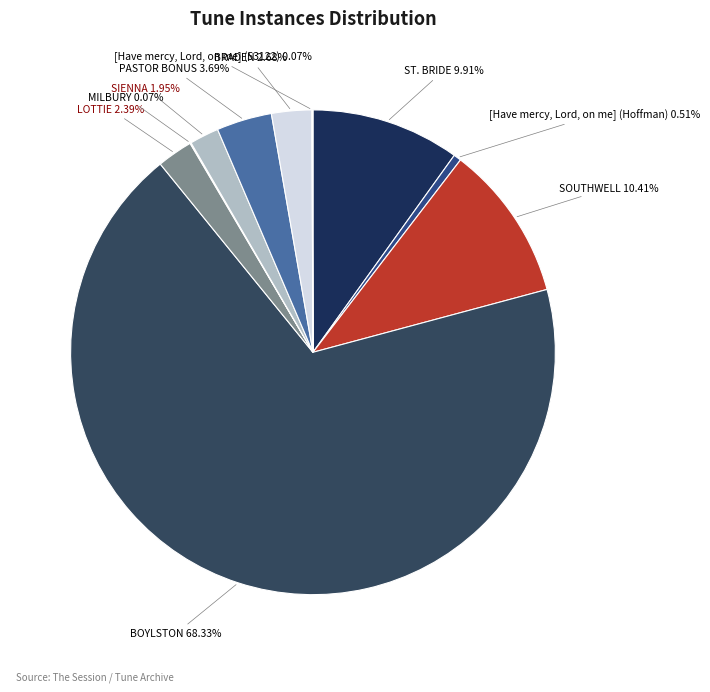

Is the sum of SOUTHWELL and PASTOR BONUS greater than half?

No